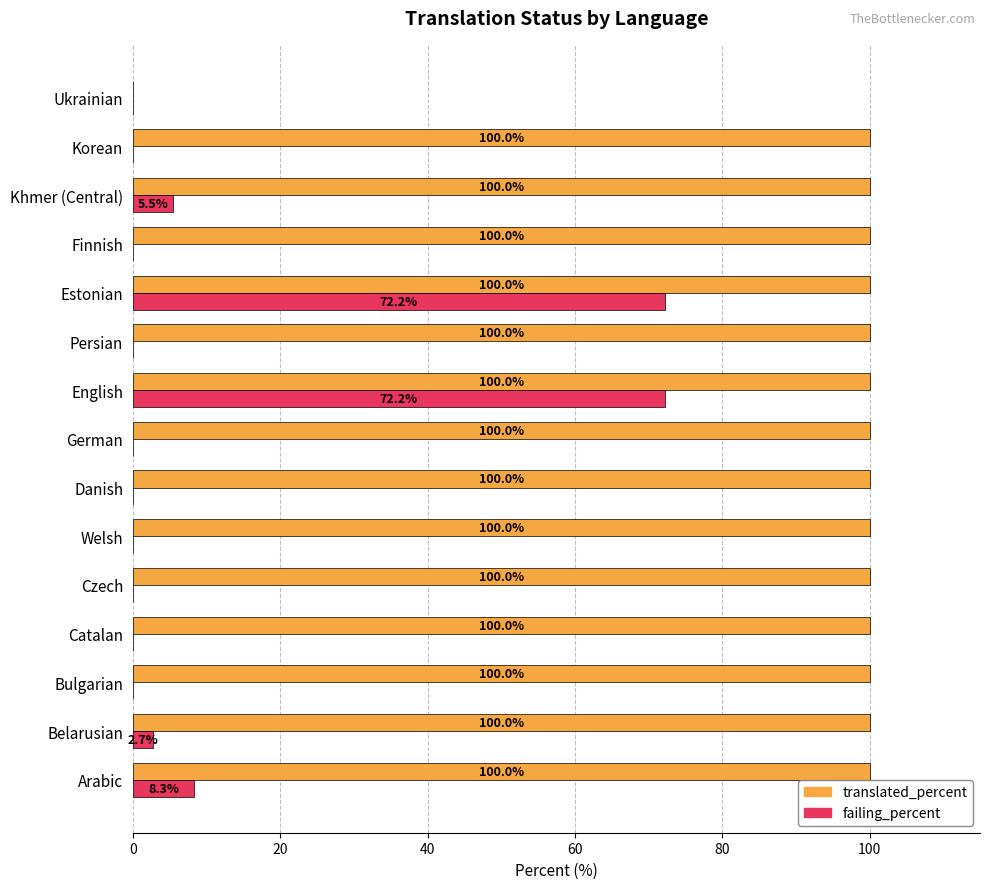

How many data points in failing_percent are above 0?

5